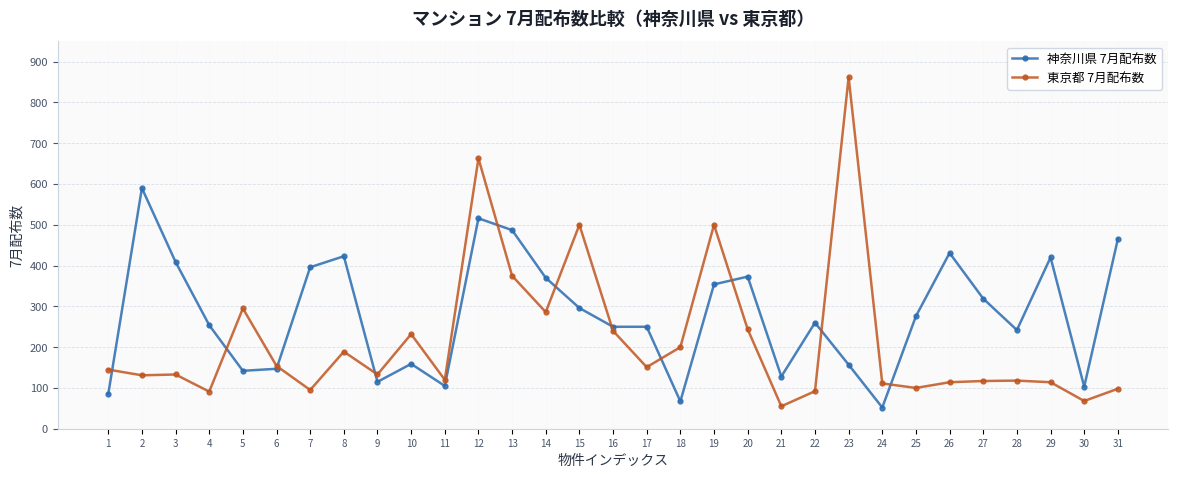

What is the value of the 東京都 7月配布数 point at the 11th from the left?

120